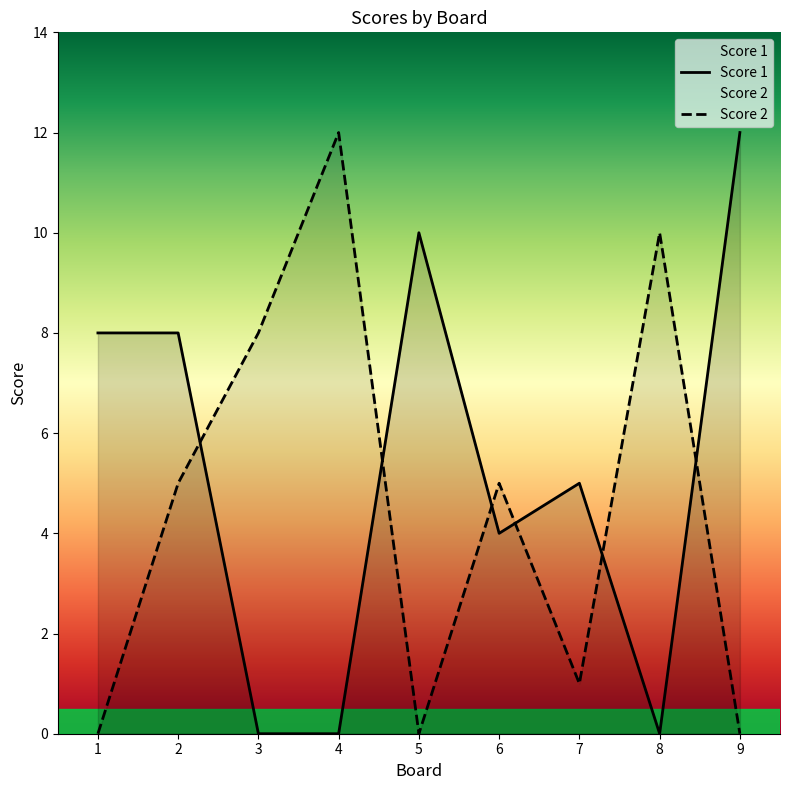

How many positive values does the Score 1 series have?

6